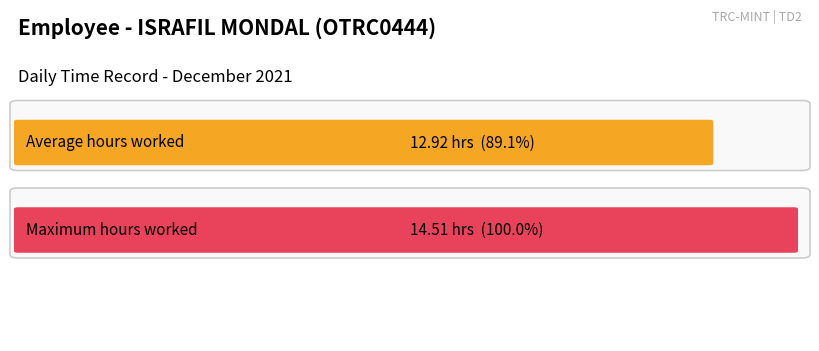

Is it true that the value at 22 is 20.1?

False